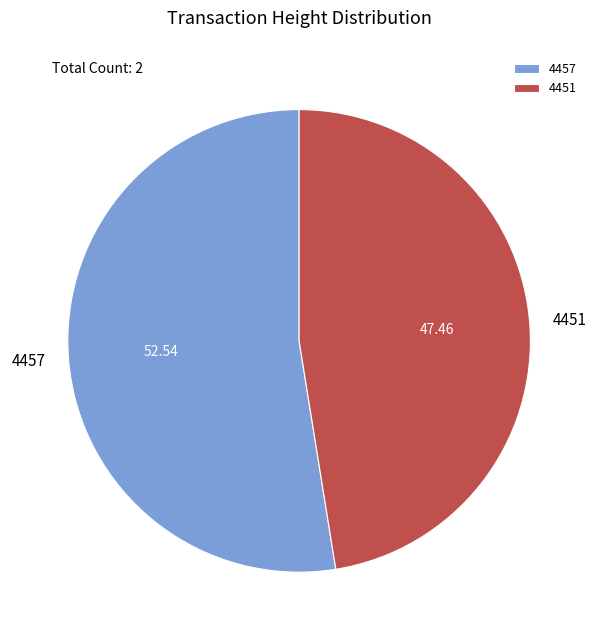

Rank the categories by value from lowest to highest.

4451, 4457